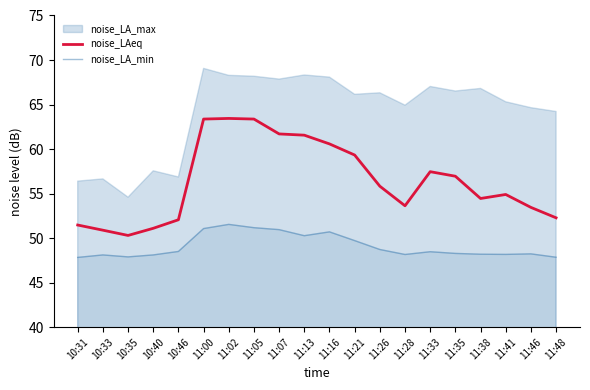

What is the average value of the noise_LAeq series?

56.4